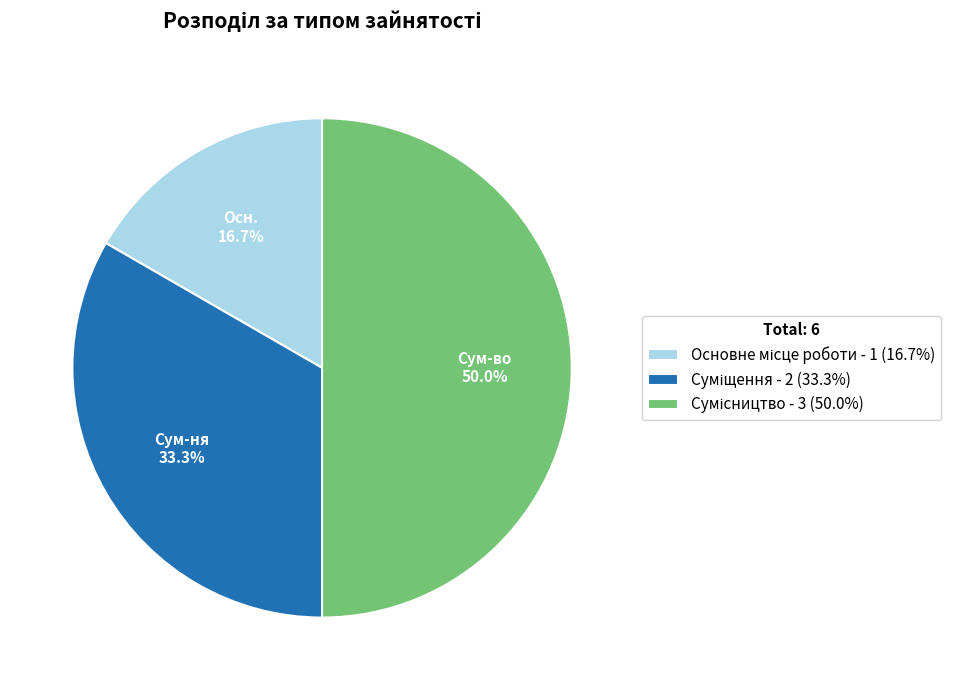

How many segments does this pie chart have?

3